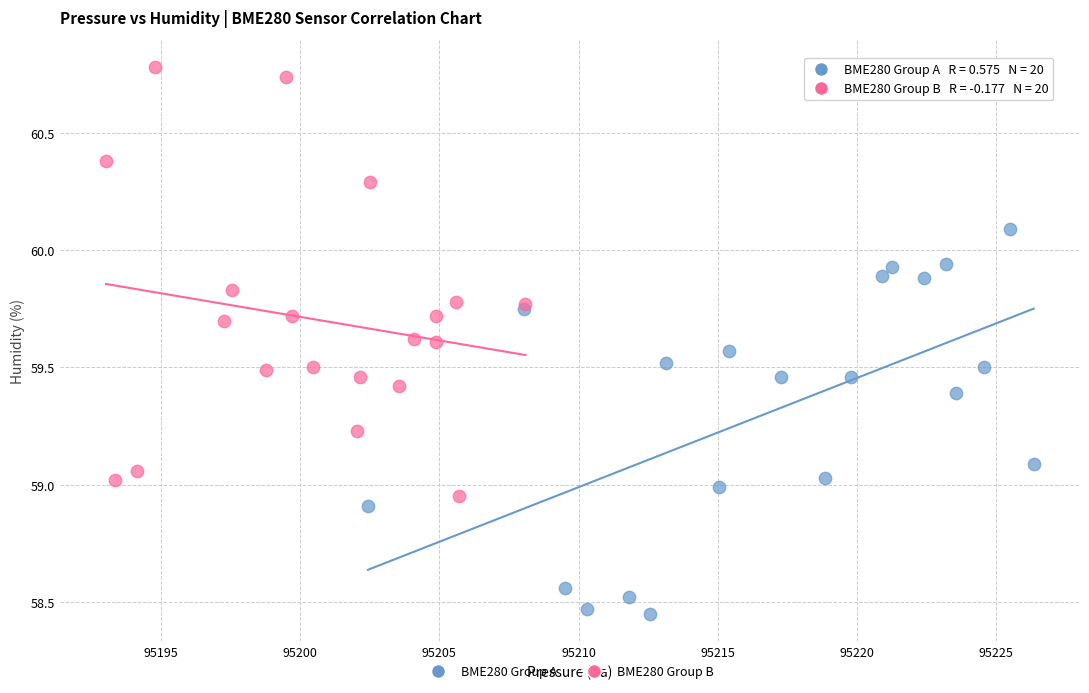

Which series reaches the maximum Y coordinate?

BME280 Group B